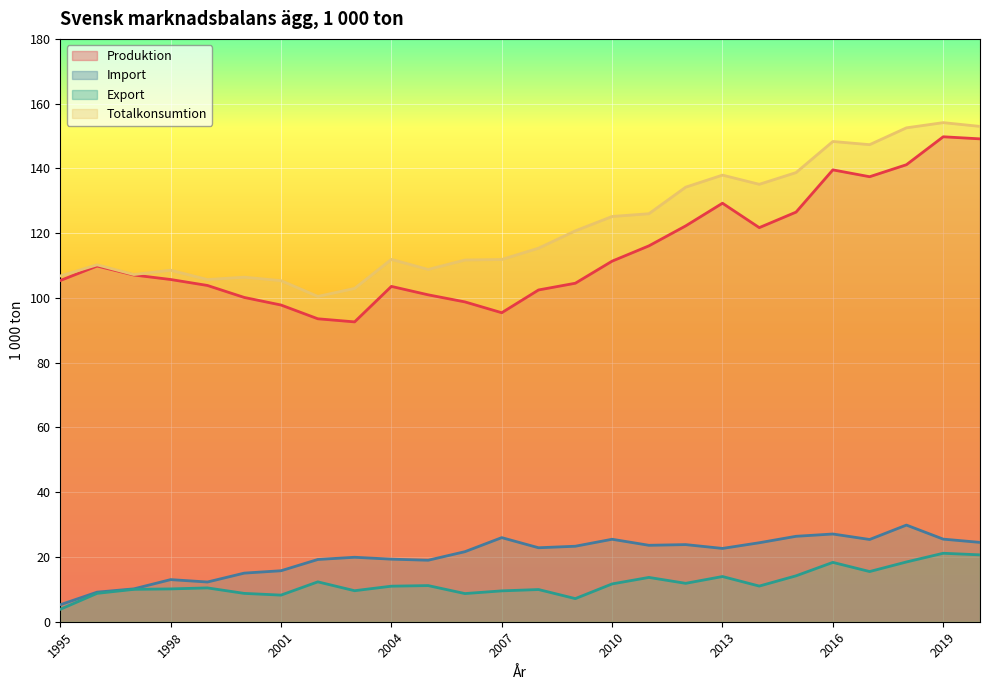

Rank the series at 2012 from lowest to highest value.

Export, Import, Produktion, Totalkonsumtion